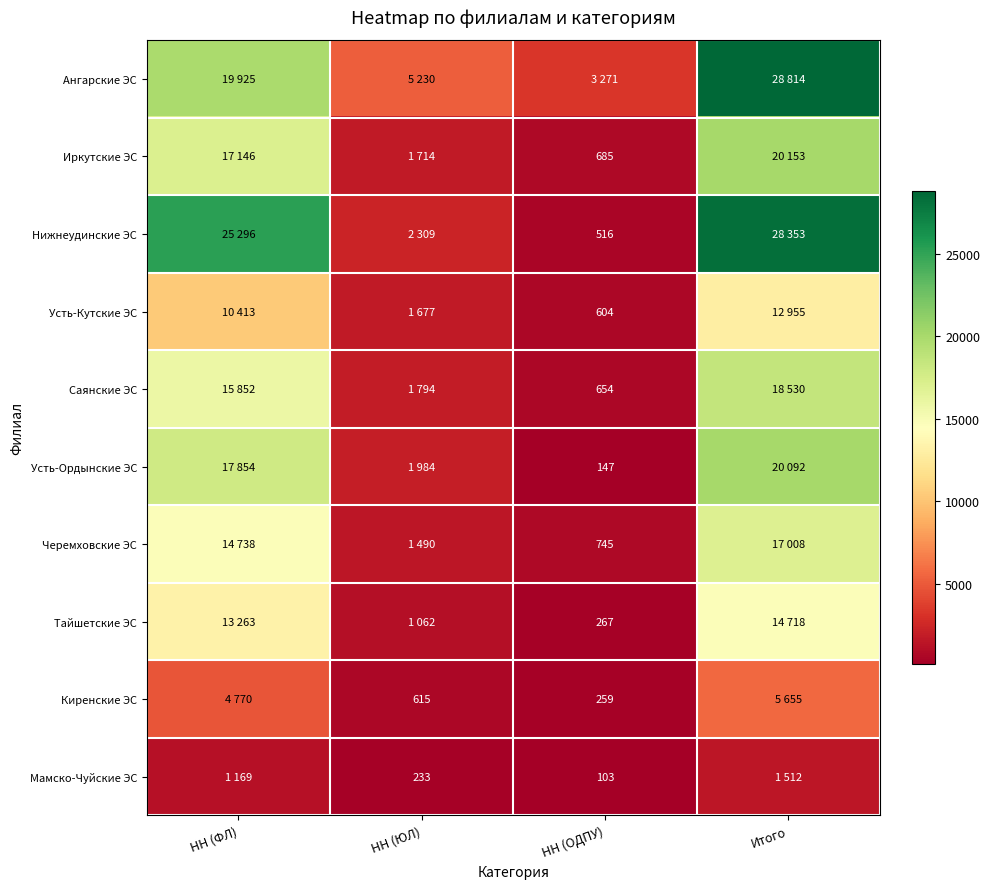

The Усть-Кутские ЭС series shows 604 at НН (ОДПУ). True or false?

True